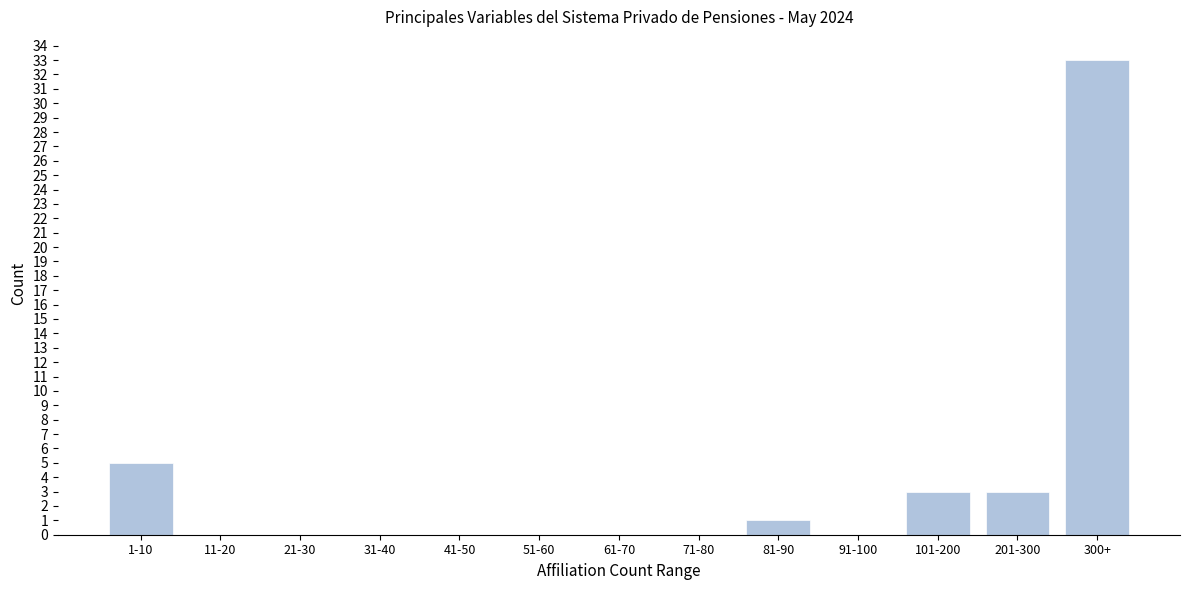

Reading right to left, what are all the values shown in this chart?

300+=33	201-300=3	101-200=3	91-100=0	81-90=1	71-80=0	61-70=0	51-60=0	41-50=0	31-40=0	21-30=0	11-20=0	1-10=5